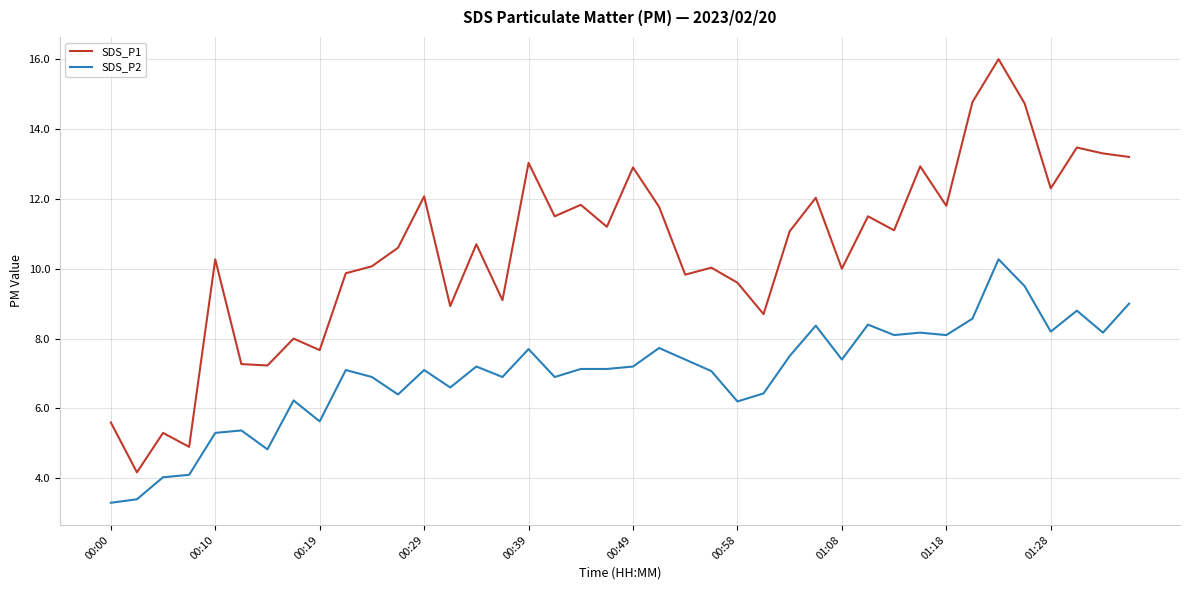

Which series has the widest spread of values?

SDS_P1